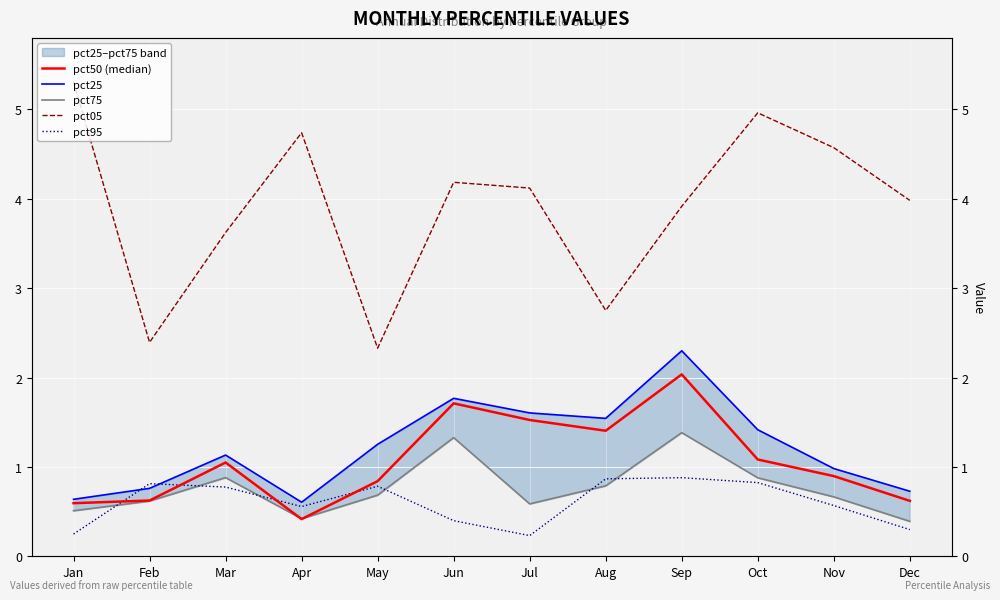

The value of pct95 at Nov is 0.6. True or false?

True